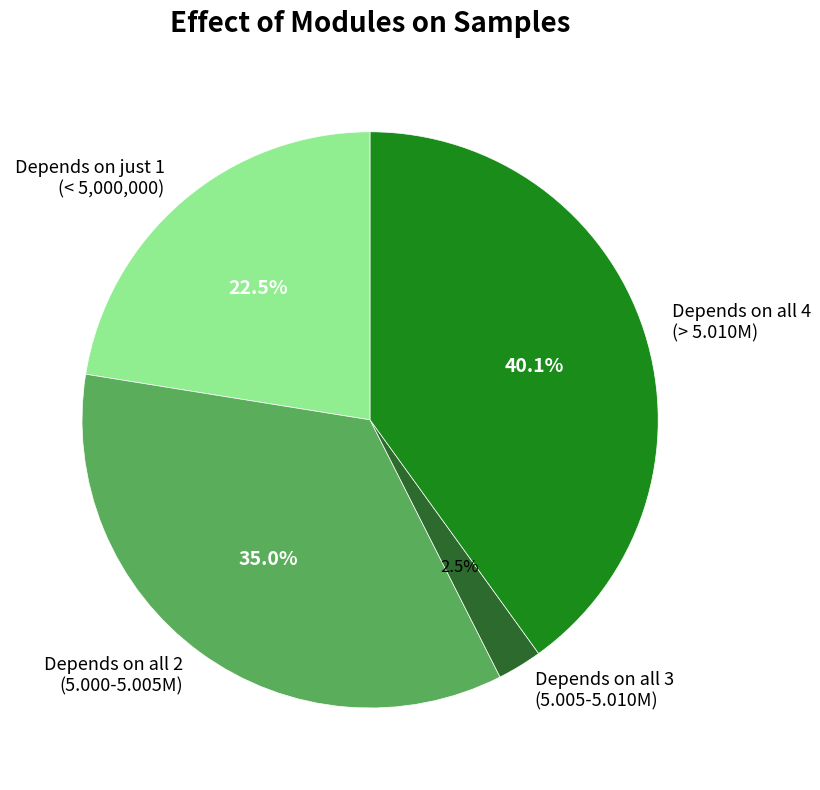

How many segments does this pie chart have?

4